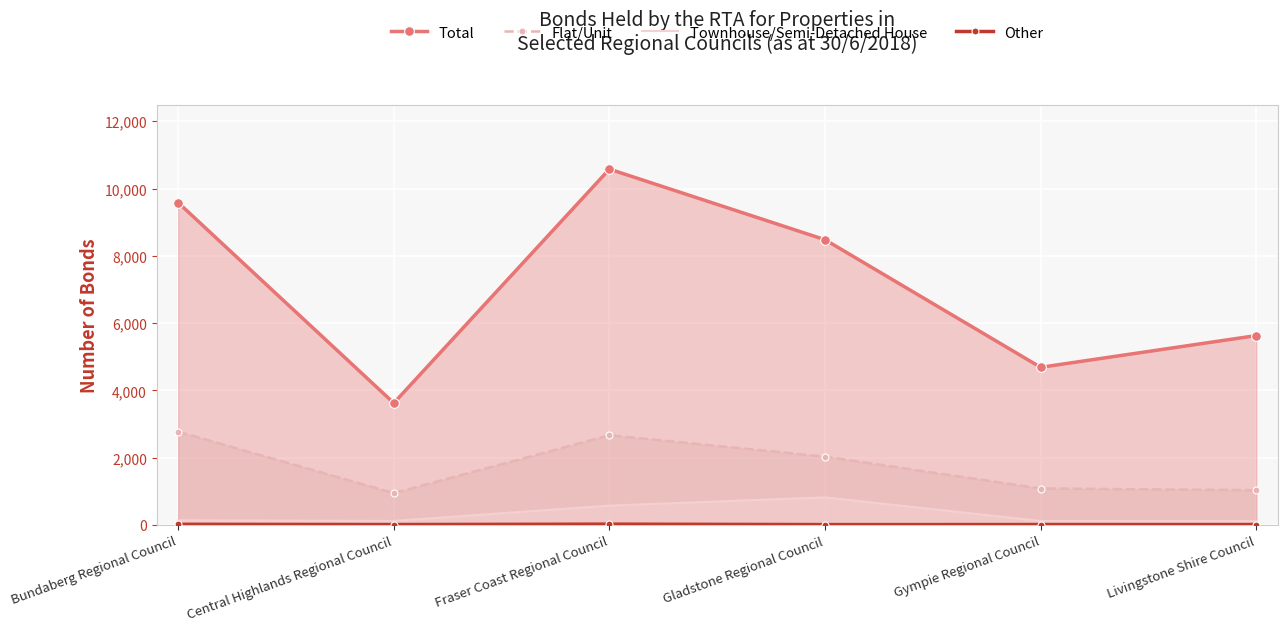

Reading left to right, what are all the values shown in this chart?

Total: Bundaberg Regional Council=9580	Central Highlands Regional Council=3625	Fraser Coast Regional Council=10576	Gladstone Regional Council=8478	Gympie Regional Council=4687	Livingstone Shire Council=5630
Flat/Unit: Bundaberg Regional Council=2774	Central Highlands Regional Council=949	Fraser Coast Regional Council=2669	Gladstone Regional Council=2034	Gympie Regional Council=1086	Livingstone Shire Council=1037
Townhouse/Semi-Detached House: Bundaberg Regional Council=140	Central Highlands Regional Council=122	Fraser Coast Regional Council=577	Gladstone Regional Council=822	Gympie Regional Council=120	Livingstone Shire Council=119
Other: Bundaberg Regional Council=22	Central Highlands Regional Council=15	Fraser Coast Regional Council=27	Gladstone Regional Council=14	Gympie Regional Council=15	Livingstone Shire Council=15